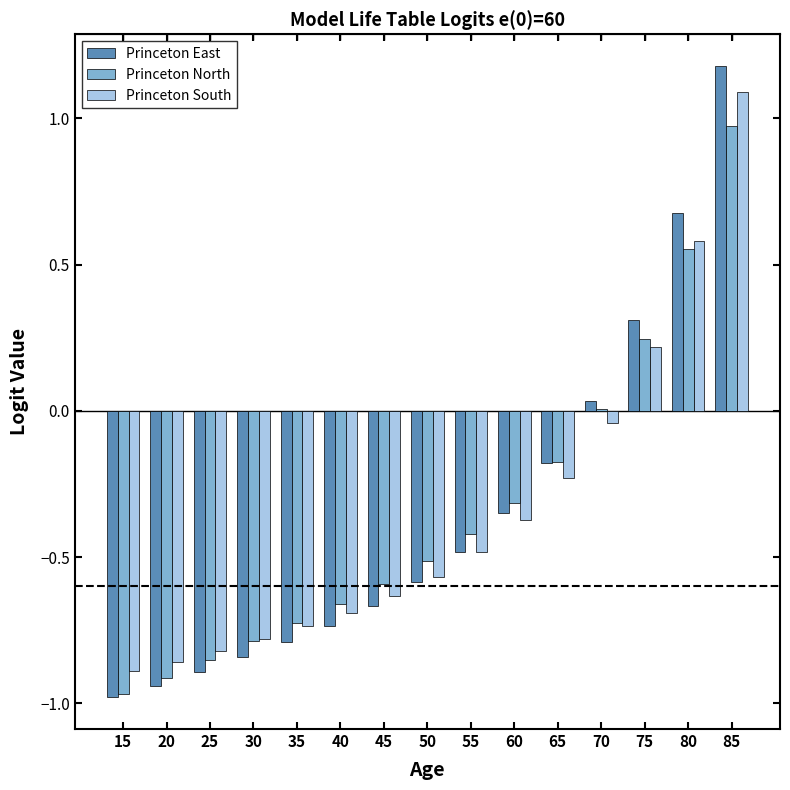

Which series has the largest range (max minus min)?

Princeton East